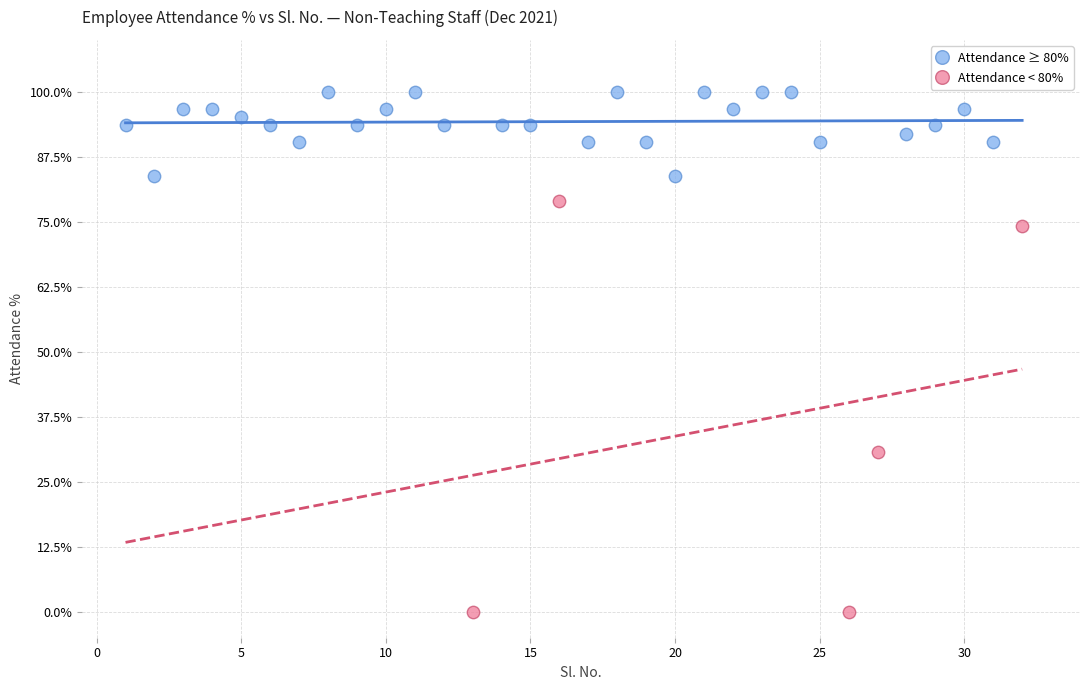

Which series reaches the minimum Y coordinate?

Attendance < 80%